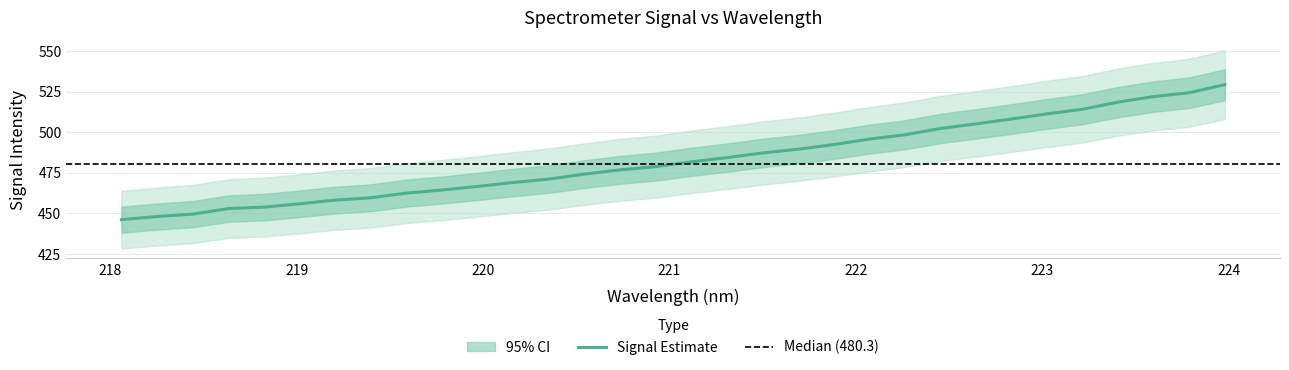

Rank the categories by value from lowest to highest.

218.0596, 218.2508, 218.442, 218.6332, 218.8244, 219.0156, 219.2067, 219.3979, 219.589, 219.7801, 219.9712, 220.1623, 220.3533, 220.5444, 220.7354, 220.9264, 221.1174, 221.3083, 221.4993, 221.6902, 221.8812, 222.0721, 222.263, 222.4538, 222.6447, 222.8355, 223.0264, 223.2172, 223.408, 223.5987, 223.7895, 223.9802